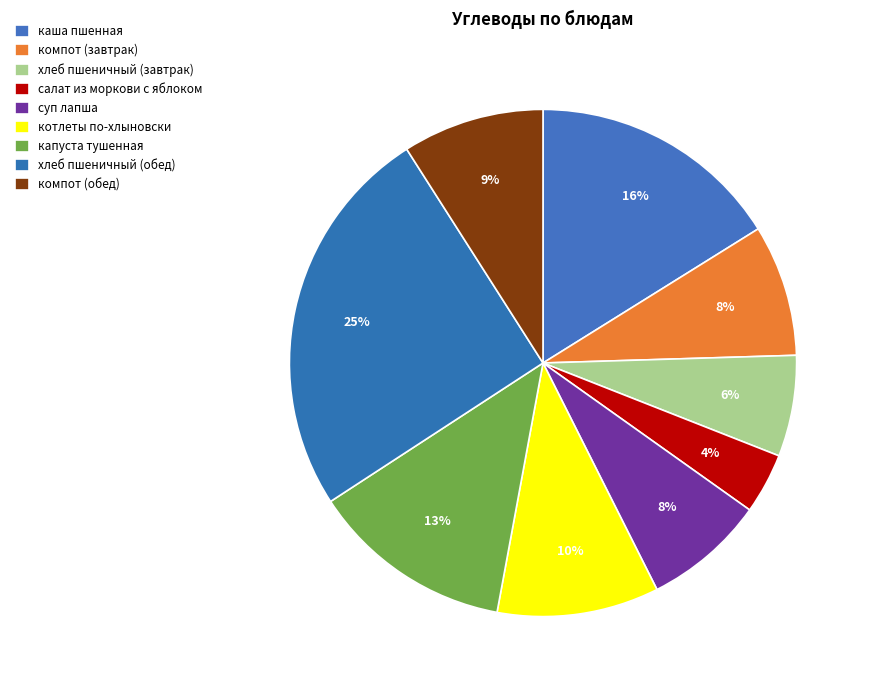

What percentage is the хлеб пшеничный (завтрак) slice, to the nearest percent?

6%